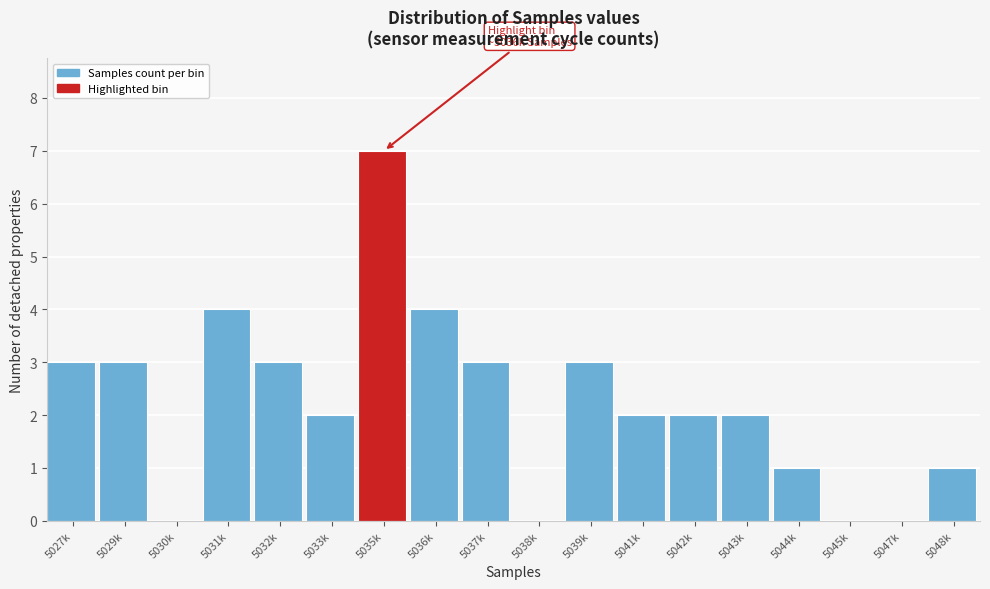

Reading right to left, transcribe all the data shown in this chart.

5048k=1	5047k=0	5045k=0	5044k=1	5043k=2	5042k=2	5041k=2	5039k=3	5038k=0	5037k=3	5036k=4	5035k=7	5033k=2	5032k=3	5031k=4	5030k=0	5029k=3	5027k=3